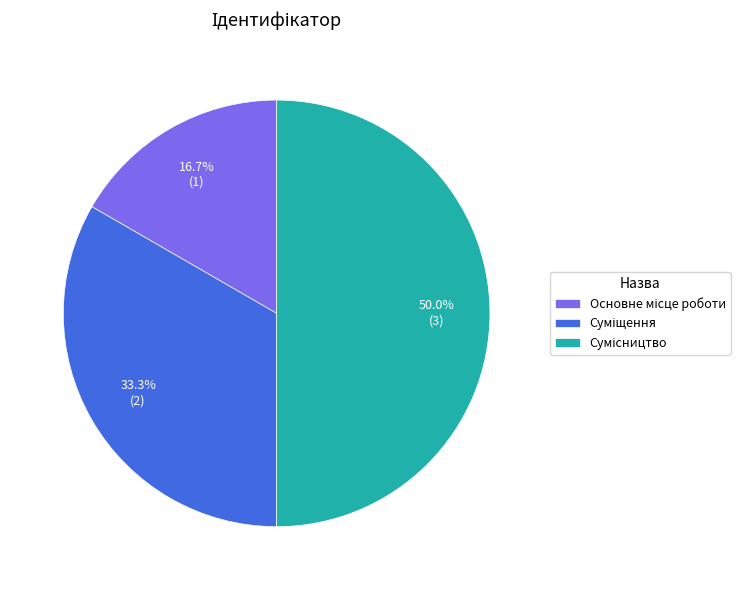

Which slice is the smallest?

Основне місце роботи